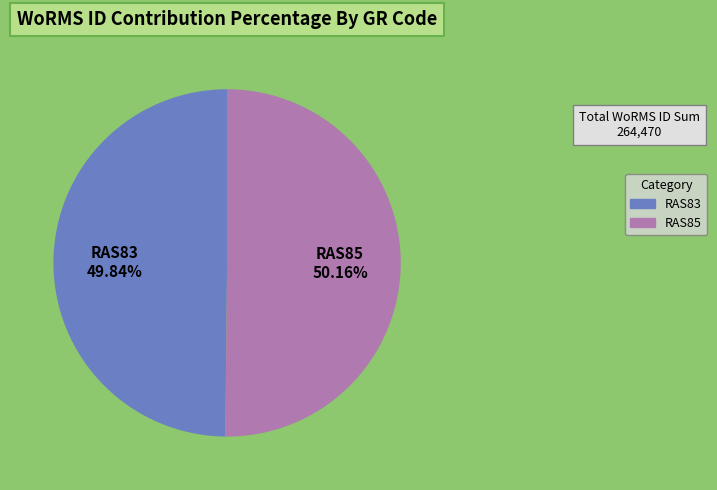

Is the sum of RAS83 and RAS85 greater than half?

Yes